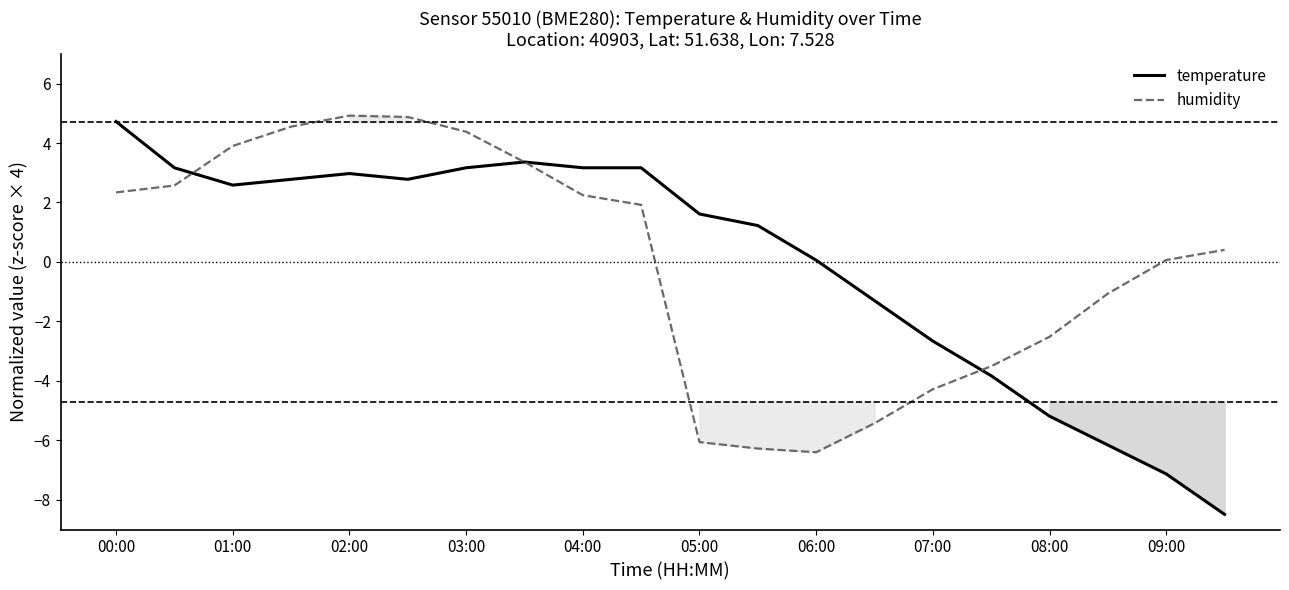

True or false: temperature has a value of 3.0 at 02:00.

True